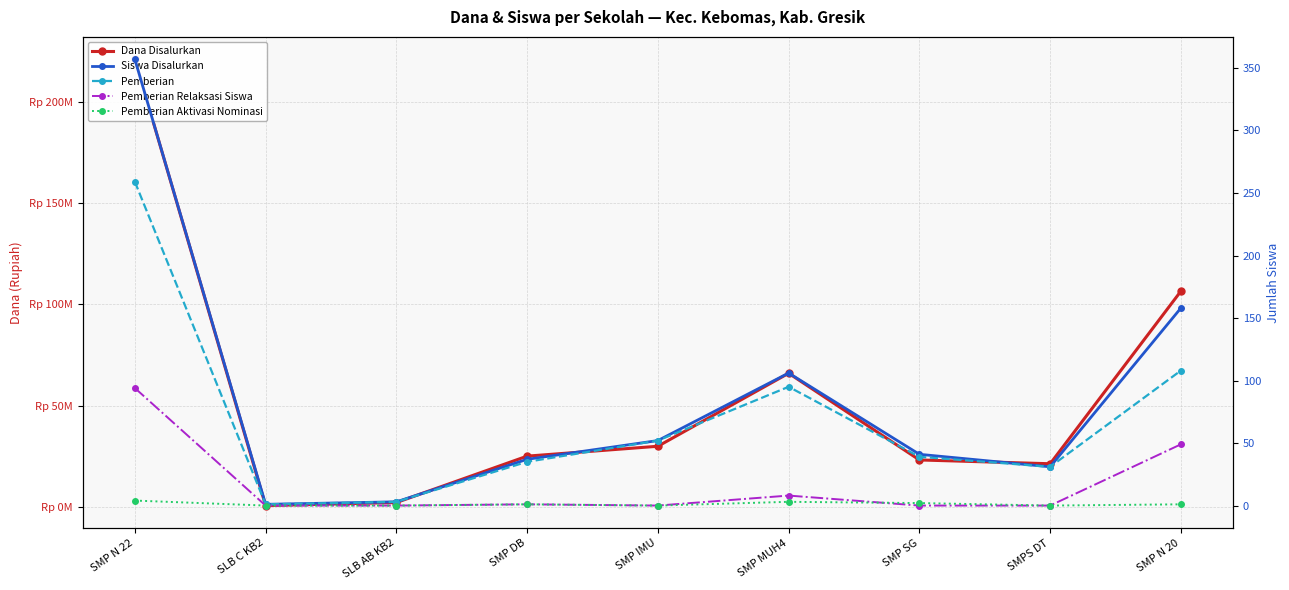

True or false: Pemberian Aktivasi Nominasi and Pemberian intersect in this chart.

False